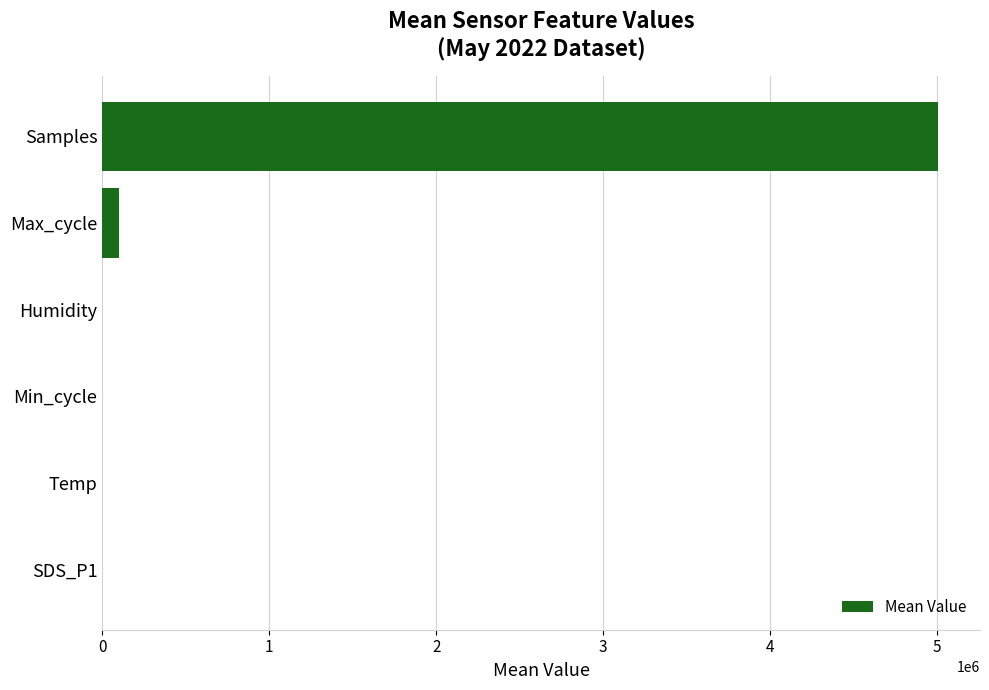

Which category has the highest value across all series?

Samples